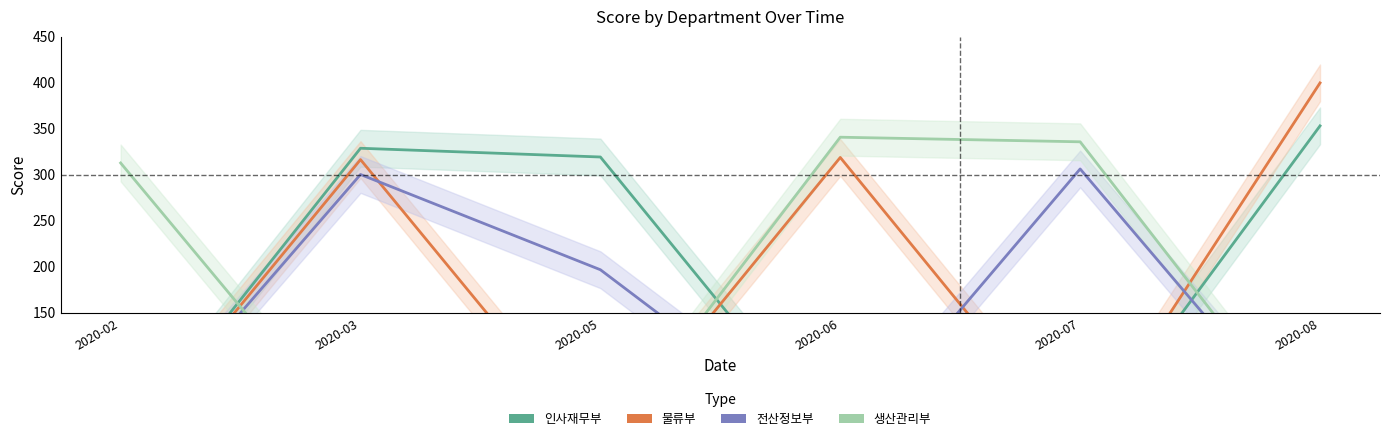

What is the average value of the 생산관리부 series?

165.0